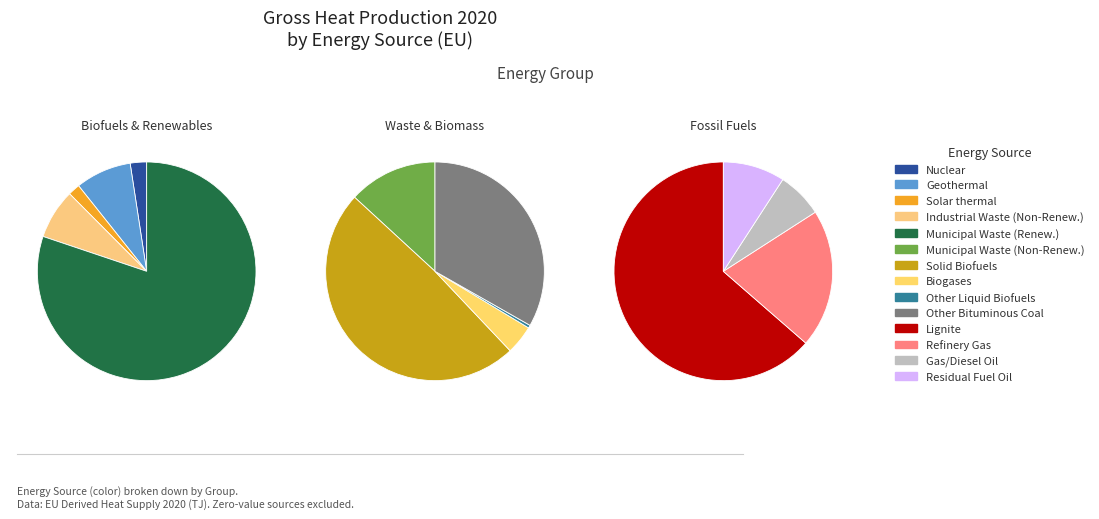

Is it true that Other Liquid Biofuels is 0% of the pie?

True